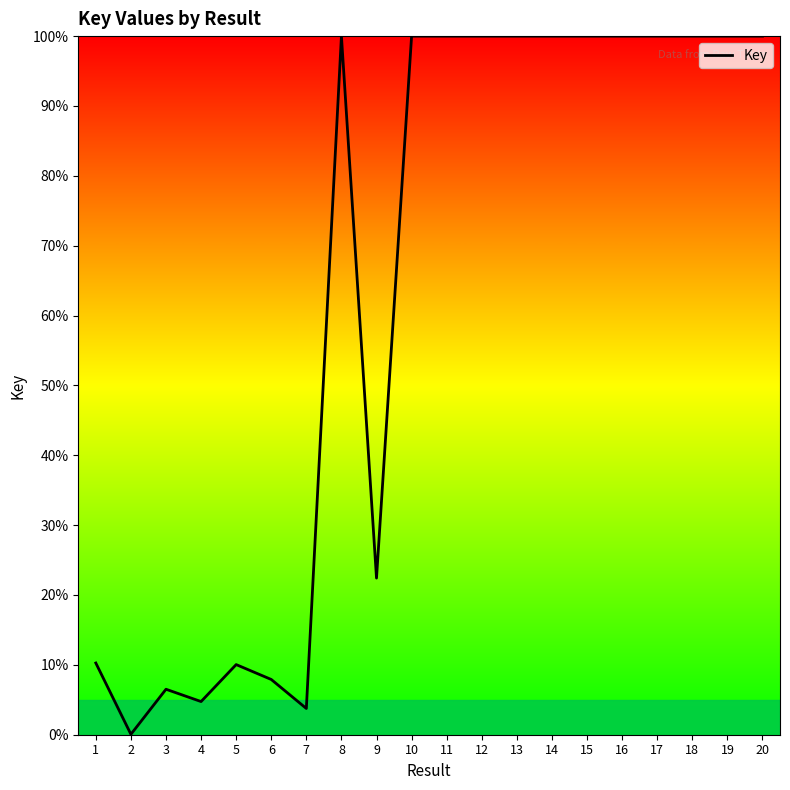

True or false: the data has more than 1 interior local peaks.

True